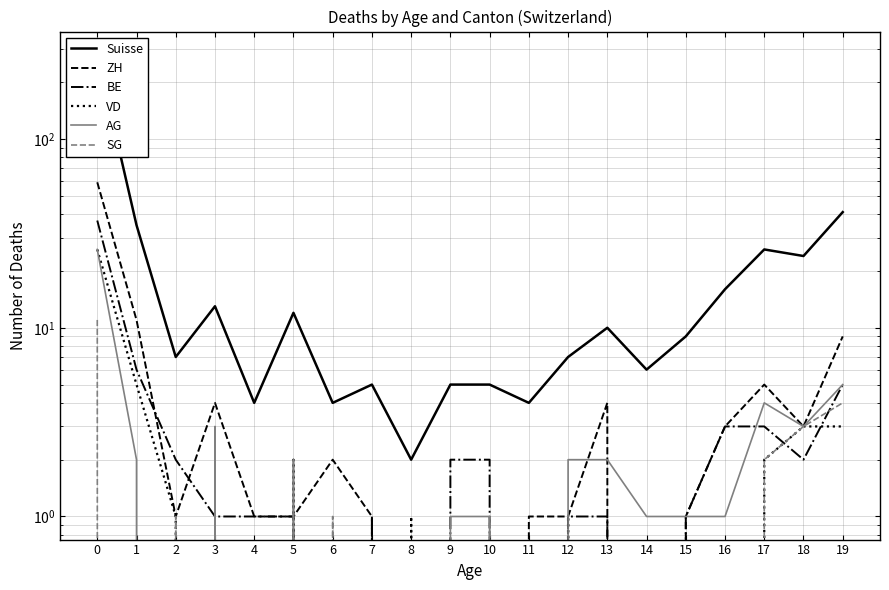

How many data points in ZH are above 1?

9